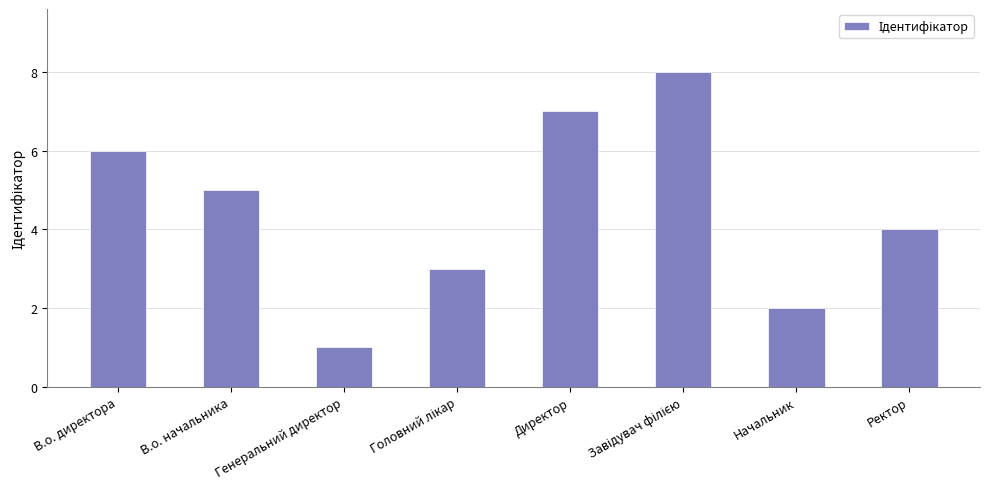

What is the difference between the second highest and second lowest values?

5